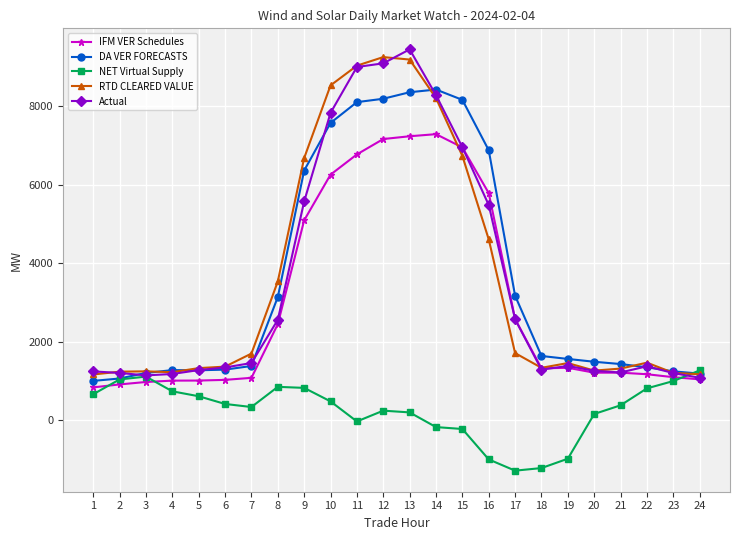

What are all the series names shown in the legend?

IFM VER Schedules, DA VER FORECASTS, NET Virtual Supply, RTD CLEARED VALUE, Actual